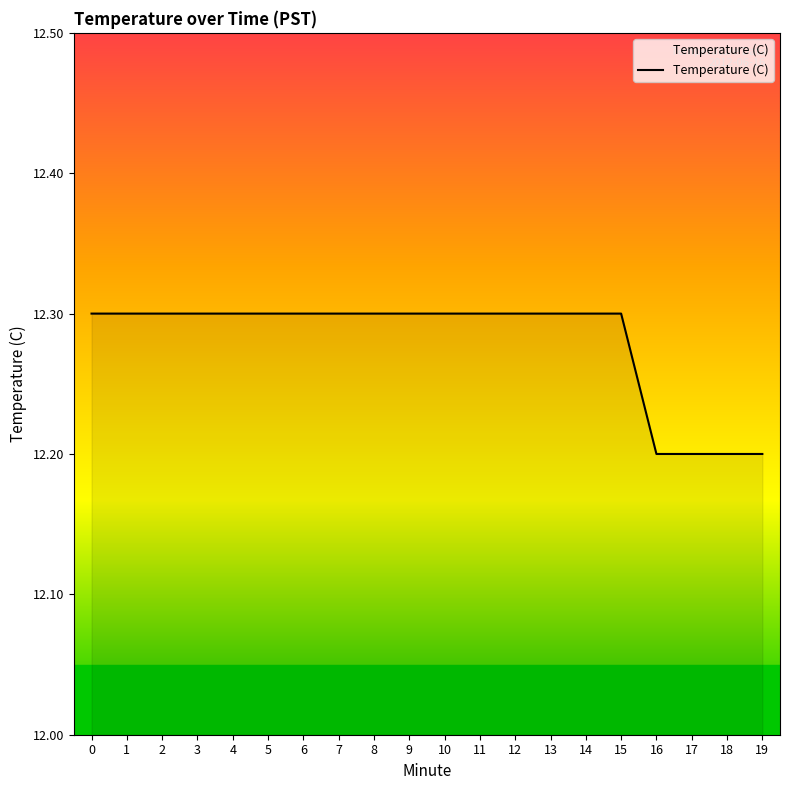

How many lines are shown in the chart?

1